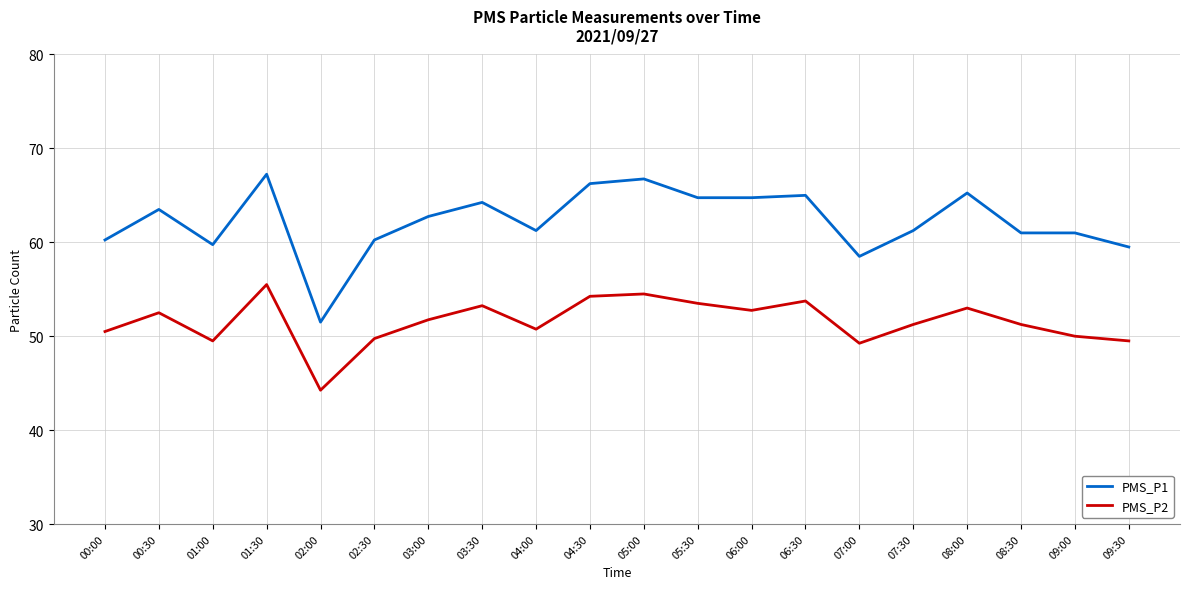

What position from the right is 00:30?

19